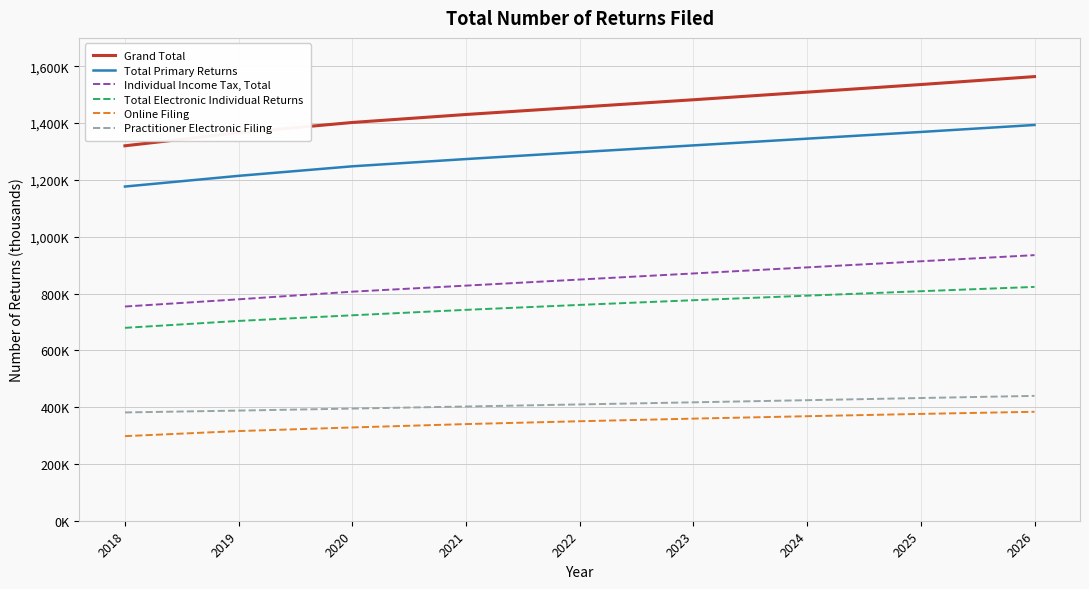

Which series has the largest range (max minus min)?

Grand Total